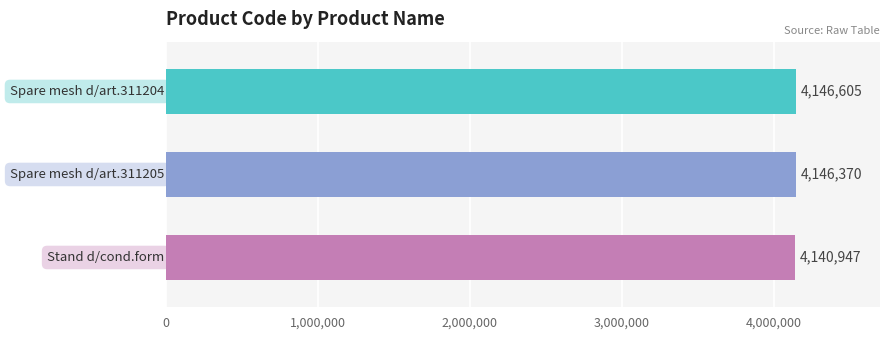

What is the difference between the maximum and minimum values?

5658